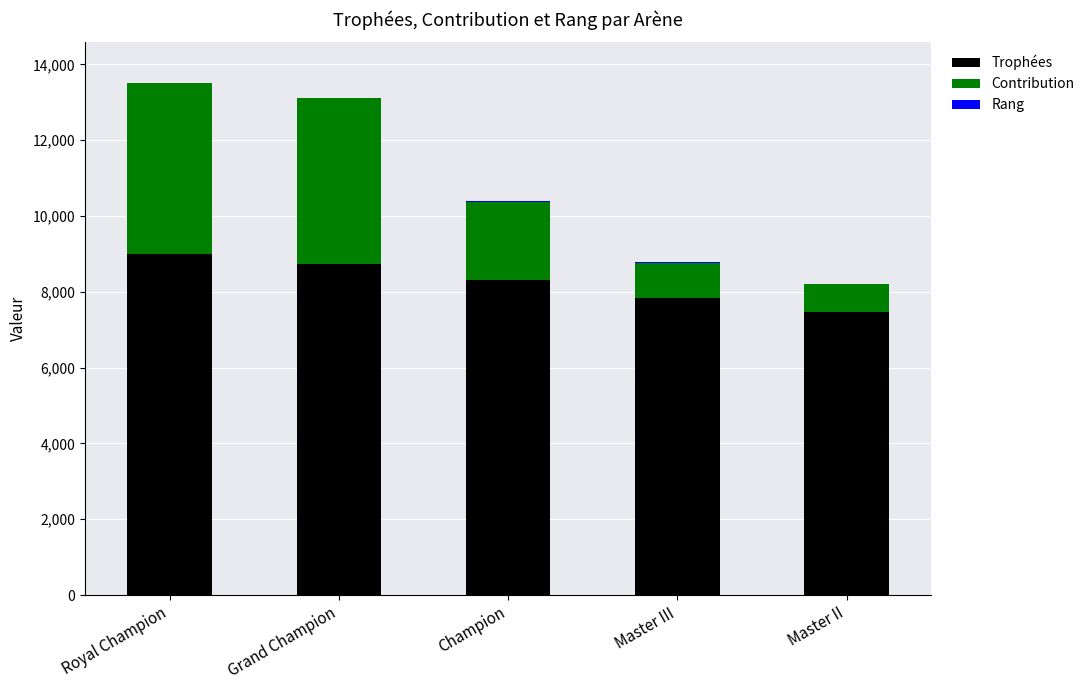

The Trophées series shows 8735 at Grand Champion. True or false?

True